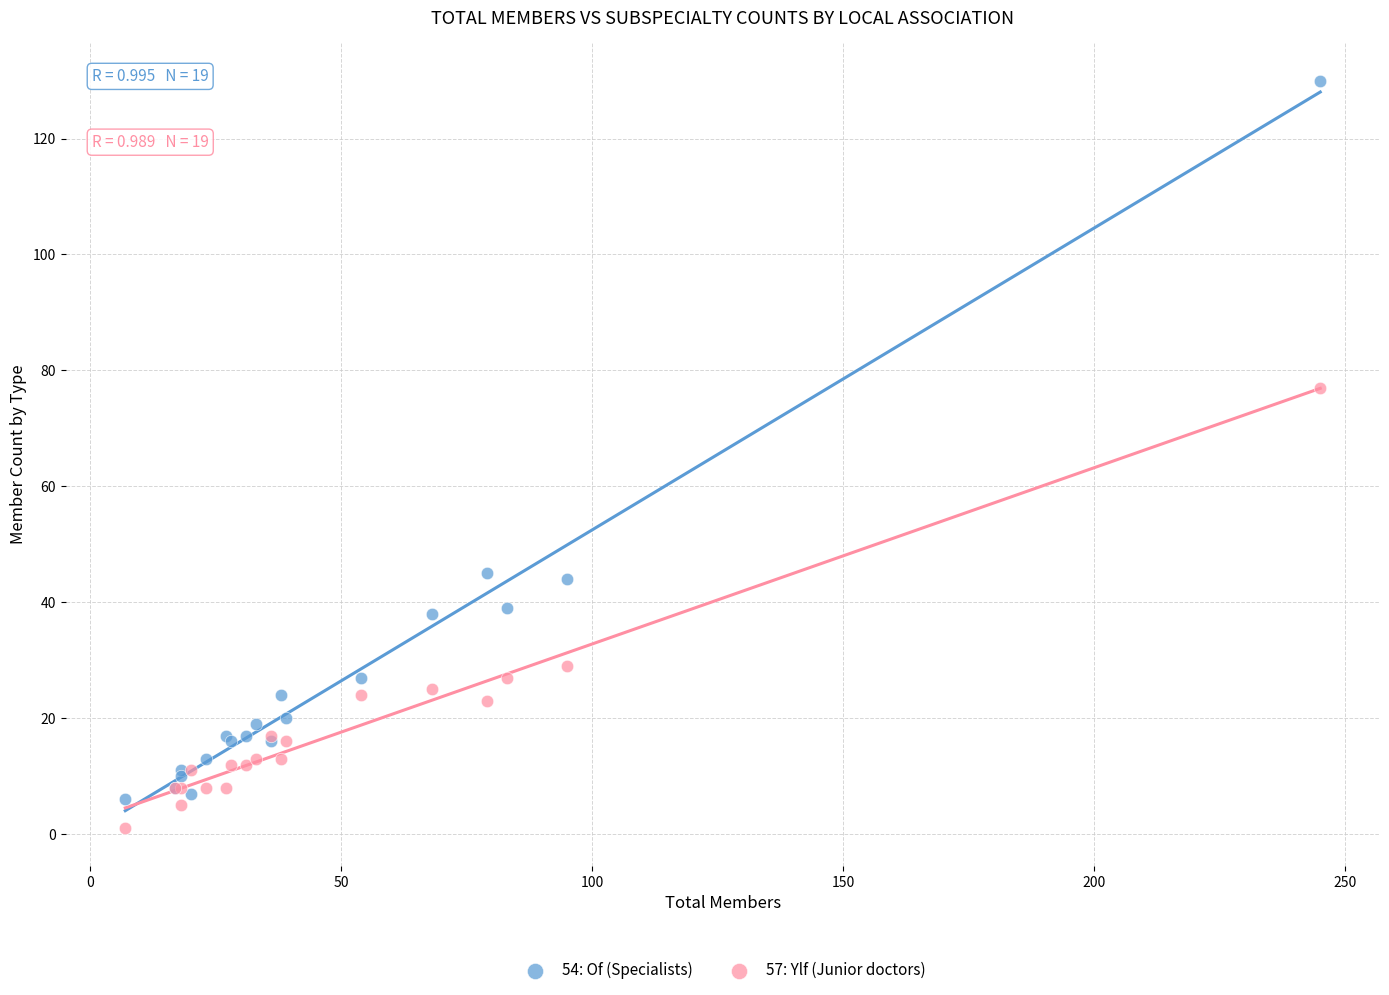

Which series reaches the minimum Y coordinate?

57: Ylf (Junior doctors)